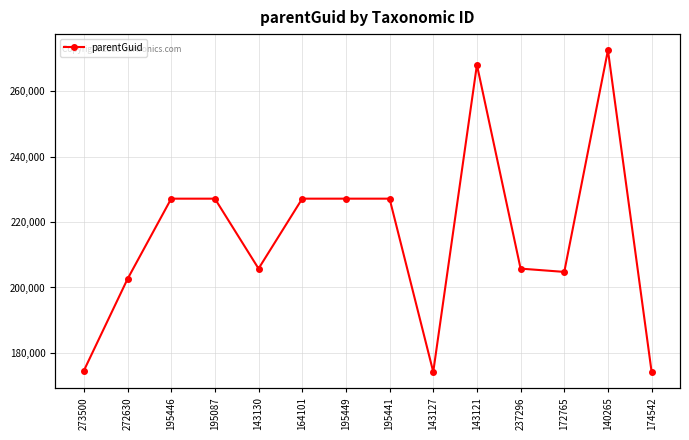

What is the label of the 3rd point from the left?

195446